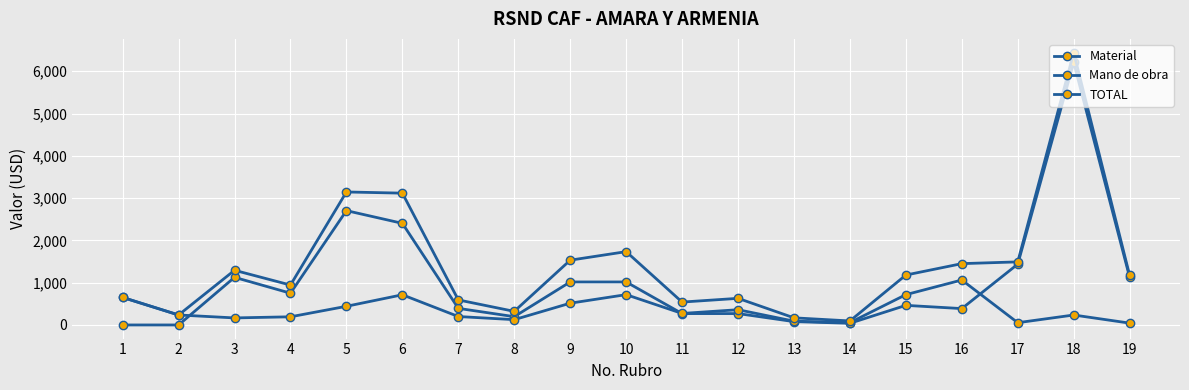

What is the spread (max minus min) of values at 9?

1017.0